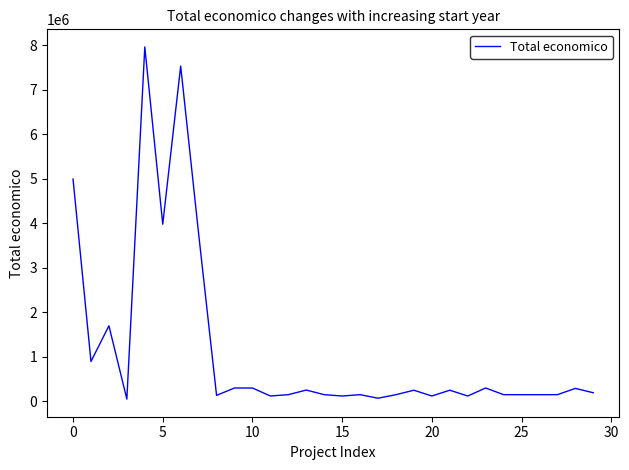

What is the maximum value shown in the chart?

7966697